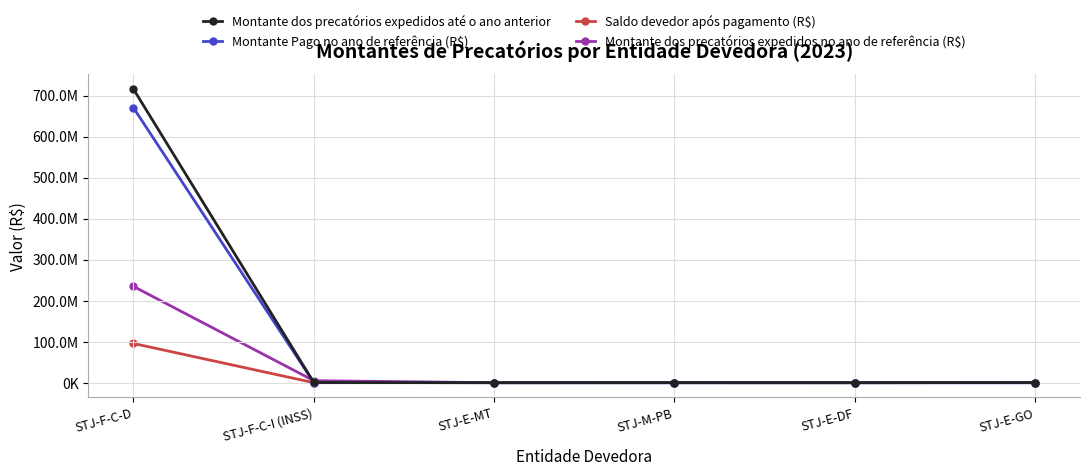

What is the difference between the highest and lowest values at STJ-E-GO?

411886.5